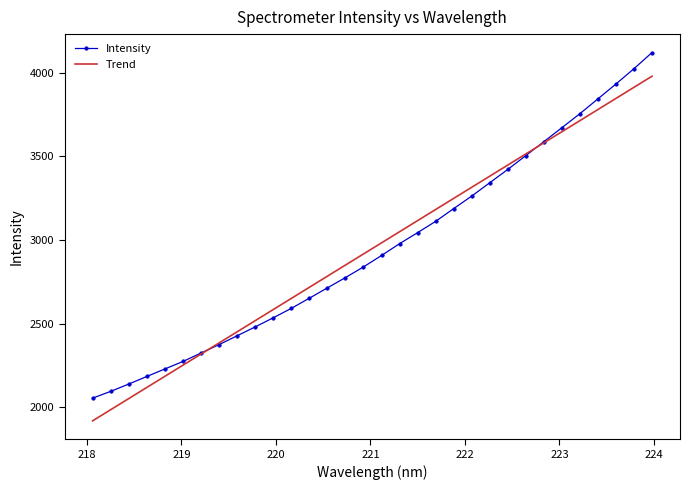

How many times do Trend and Intensity cross each other?

2